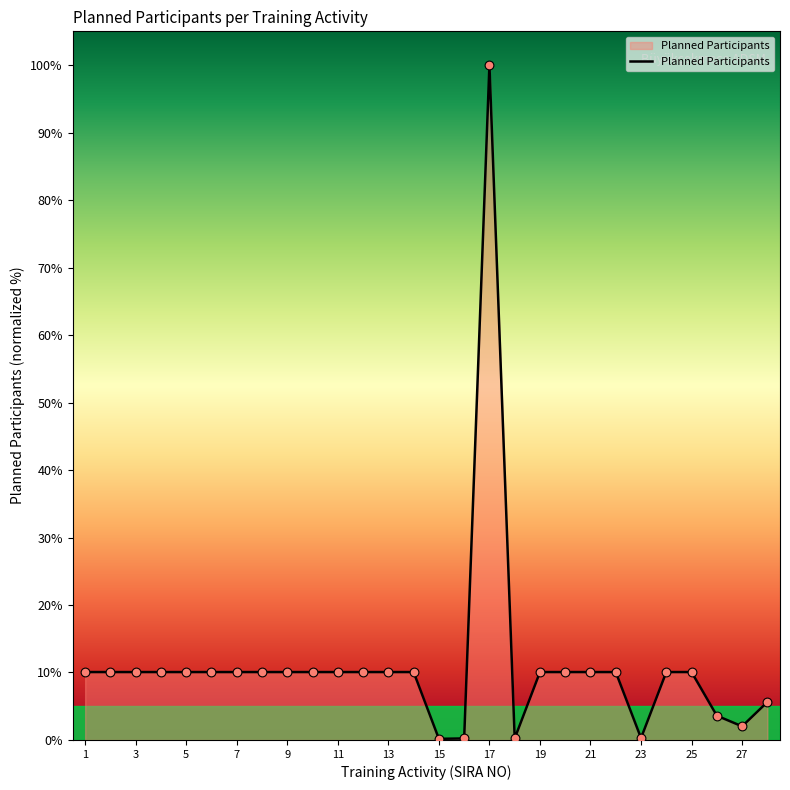

What is the difference between the maximum and minimum values?

99.8